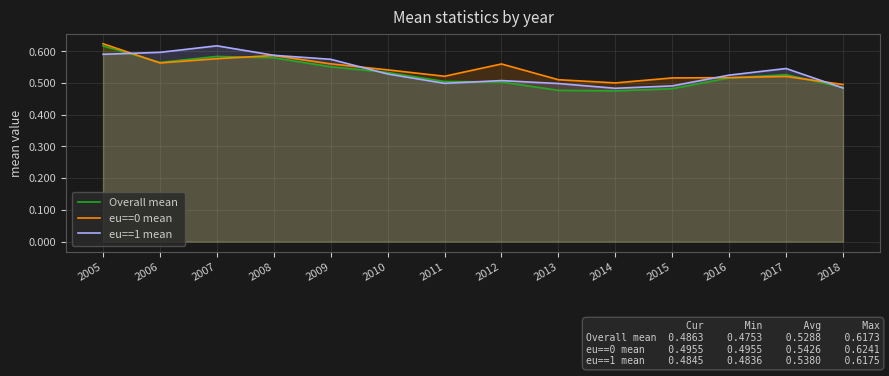

What is the difference between the maximum and second lowest values in the eu==0 mean series?

0.1